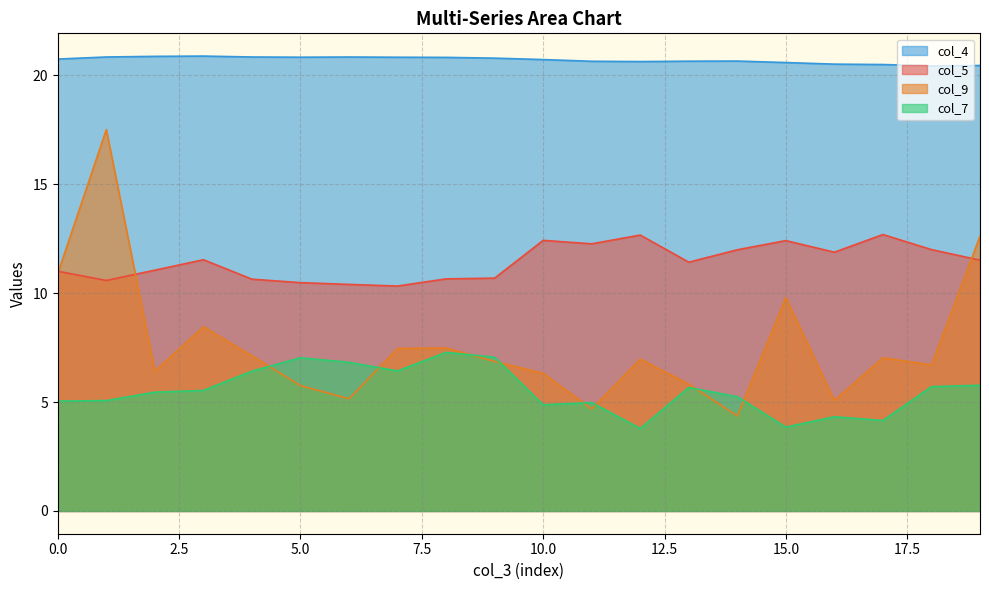

What value does the col_5 series have at 12?

12.7